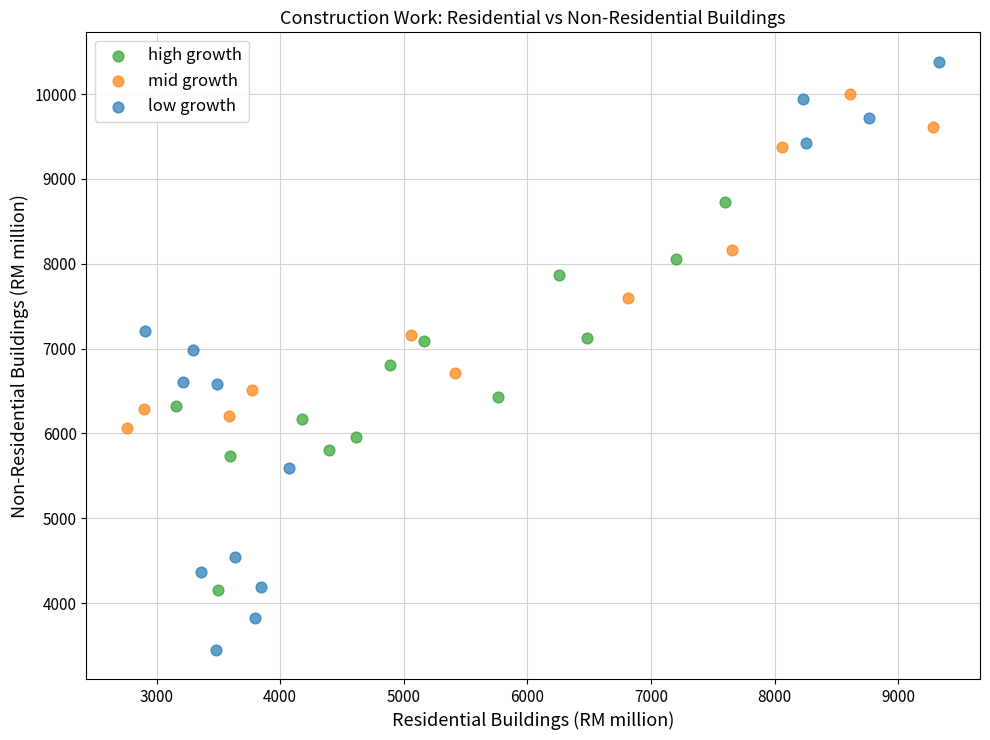

Which series reaches the maximum Y coordinate?

low growth